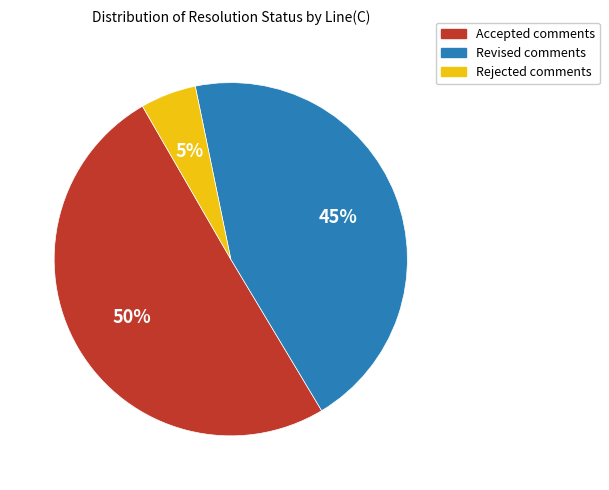

What is the largest slice in the pie chart?

Accepted comments